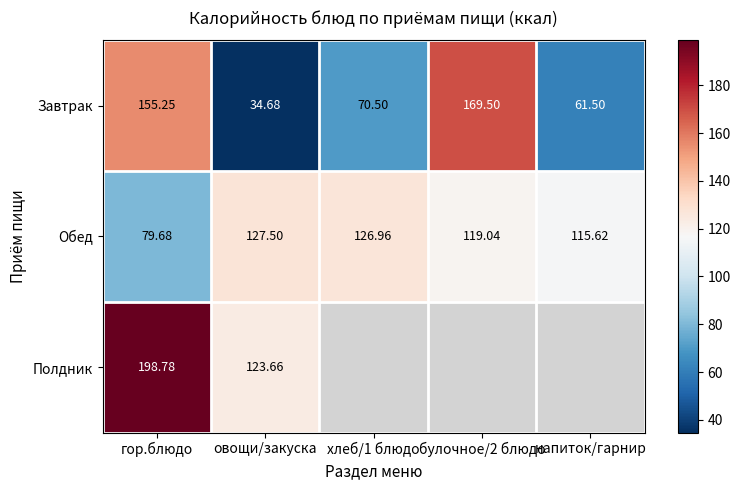

Between напиток/гарнир and овощи/закуска, which is larger?

напиток/гарнир